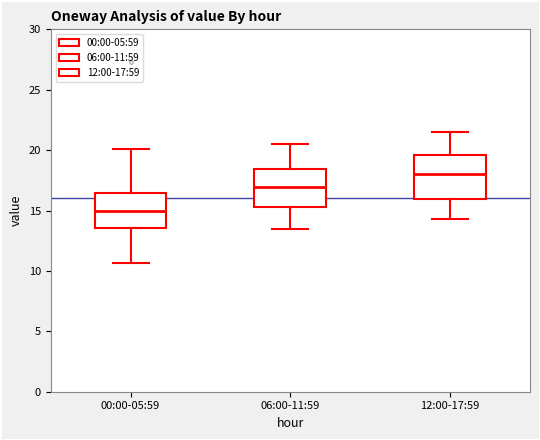

Which box is the tallest, from its lower edge to its upper edge?

12:00-17:59